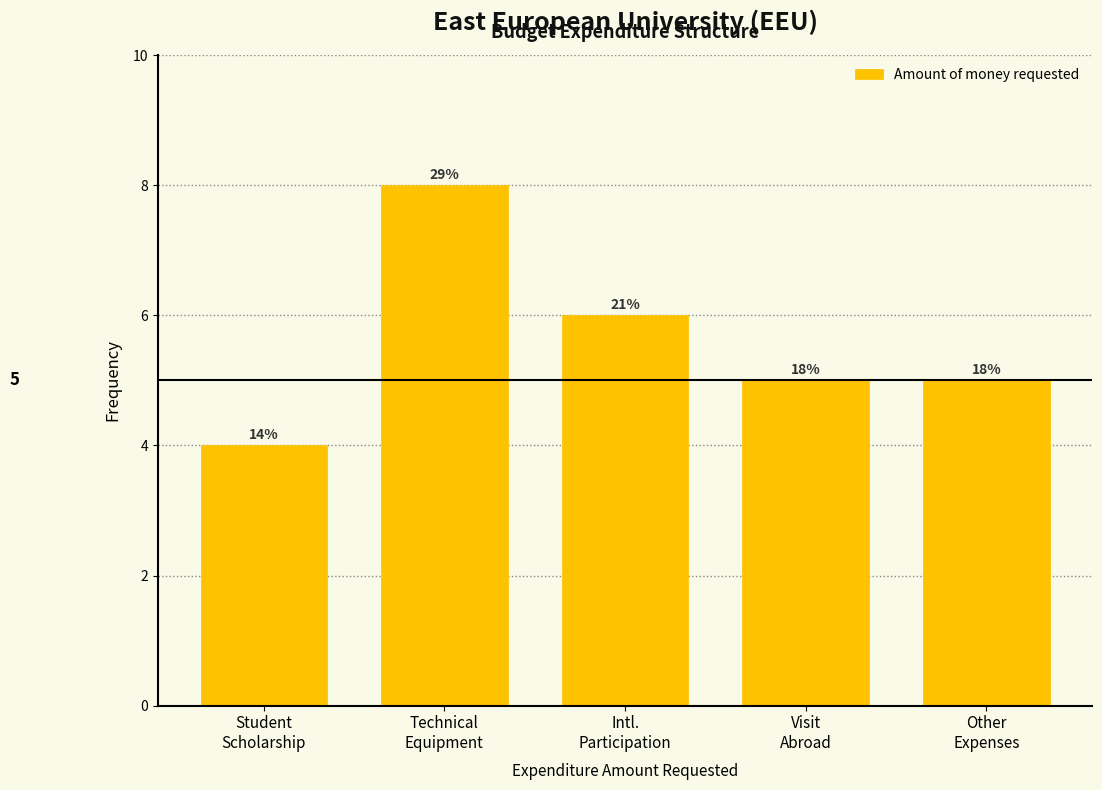

How many bars are there in total?

5